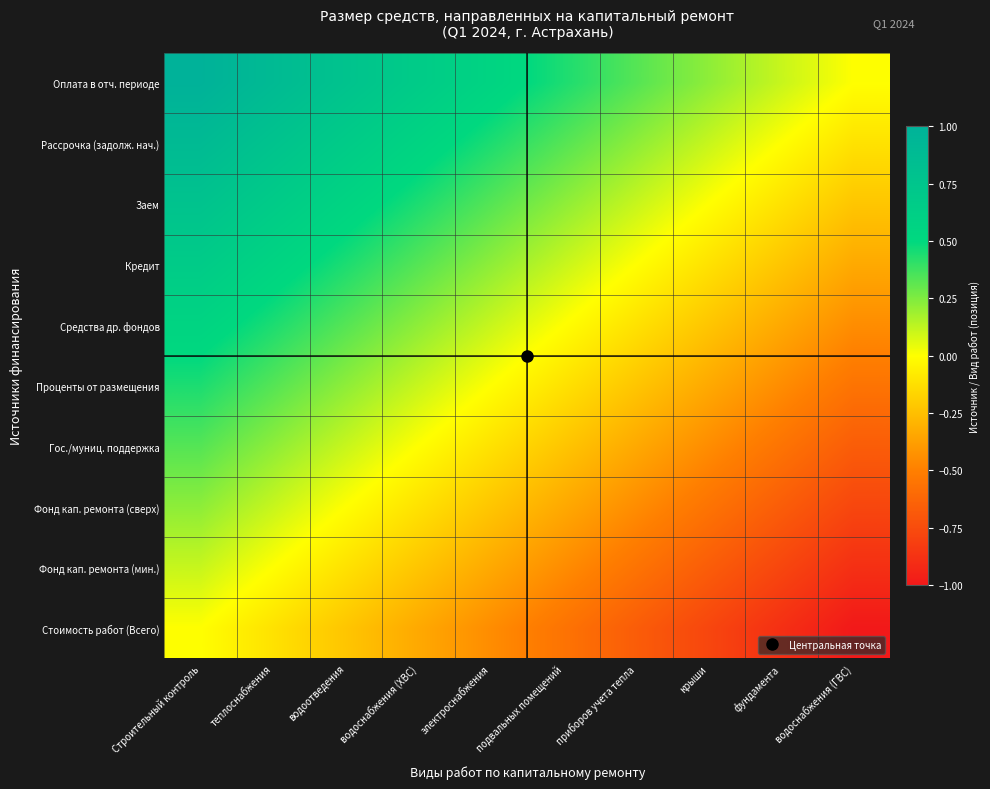

At which category is the sum across all series the highest?

Строительный контроль